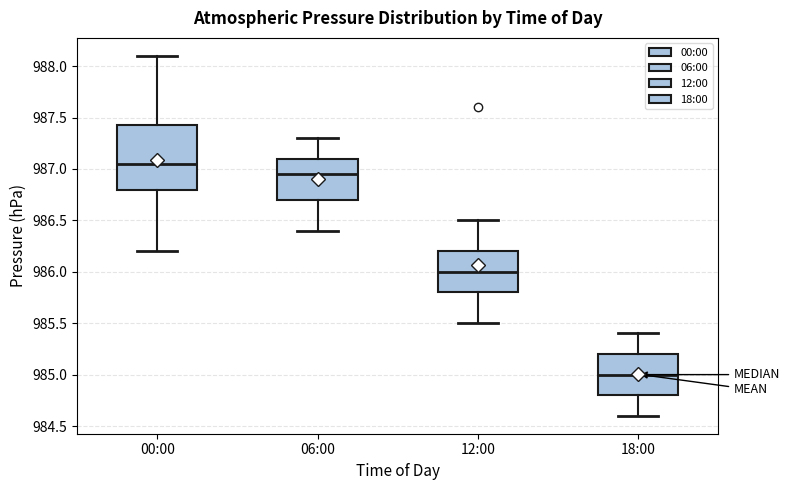

Which box has the lowest median line?

18:00